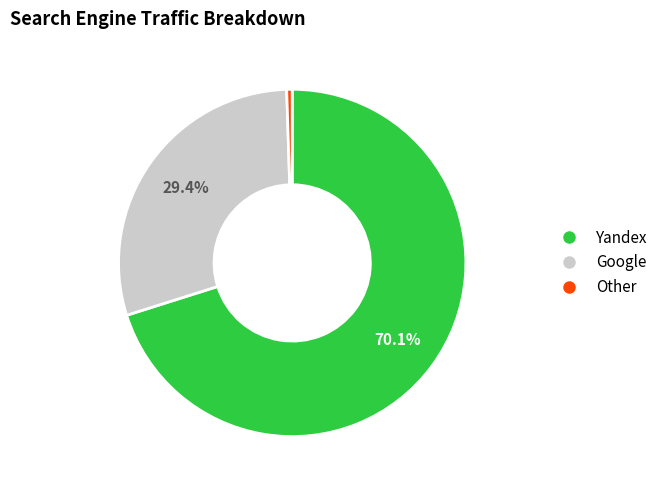

Is there a majority slice in this chart?

Yes